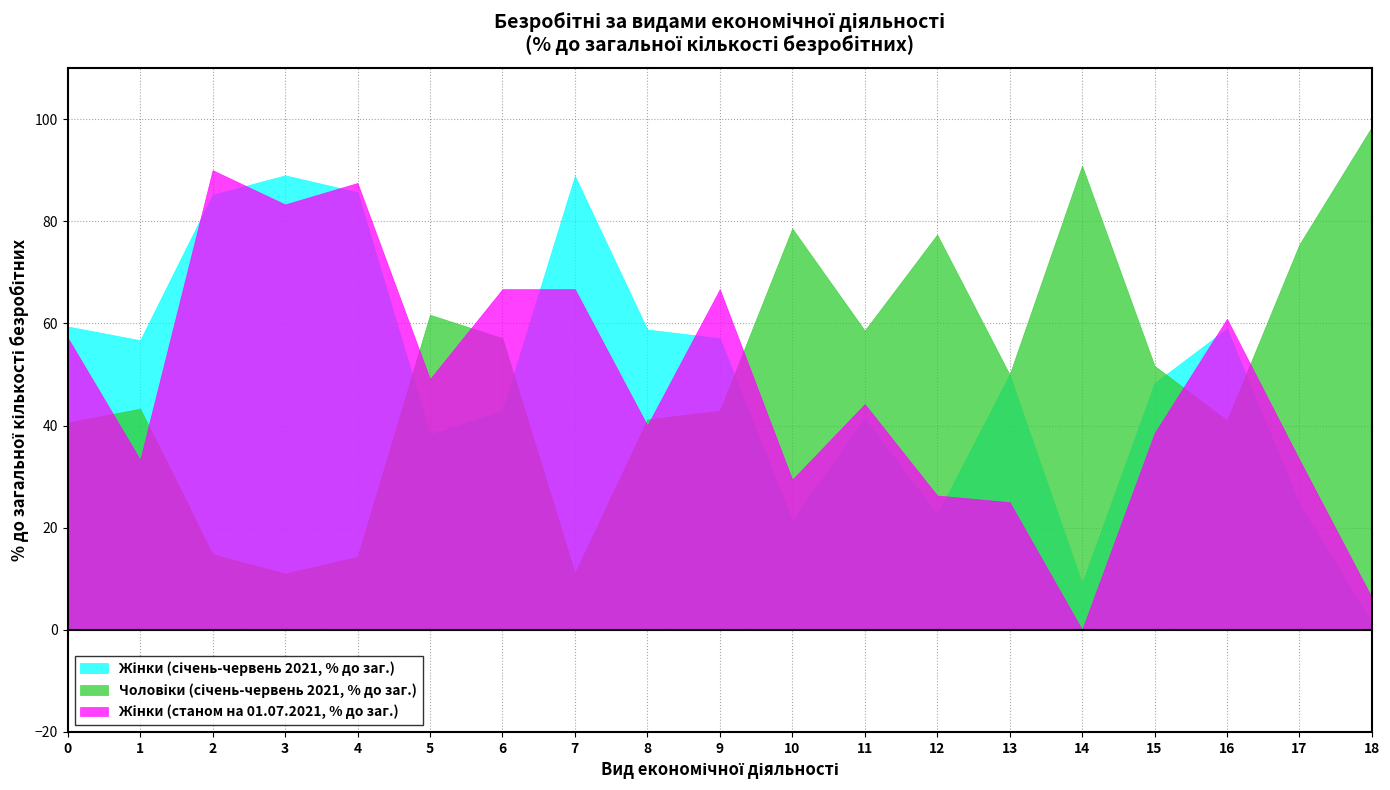

What is the total value across all series at 9?

166.7